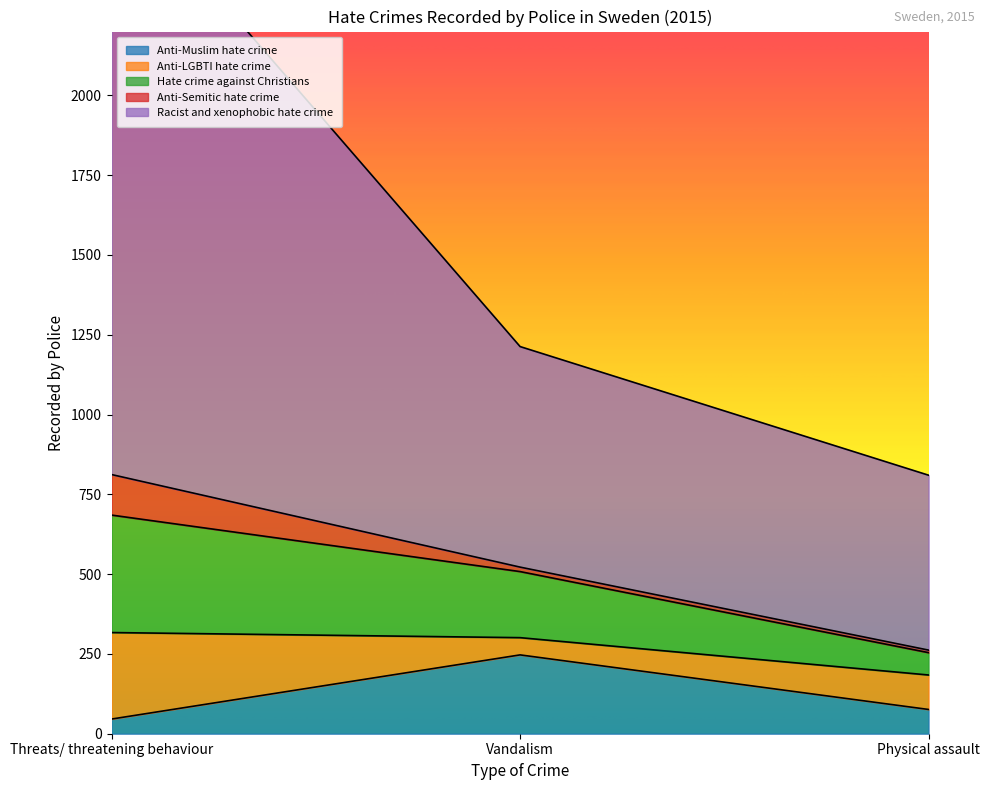

Where is Anti-Muslim hate crime nearest to the value 146?

Physical assault